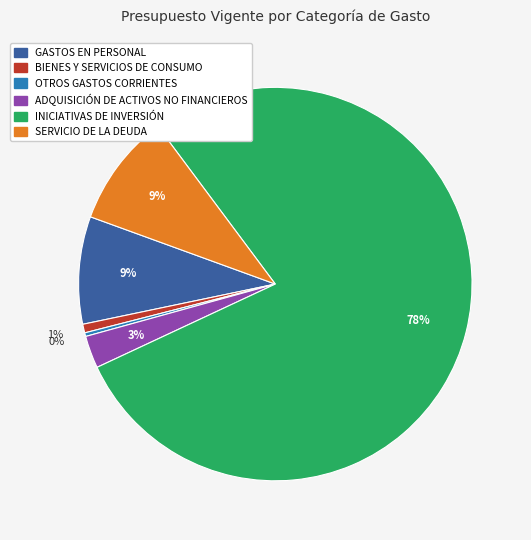

What is the largest slice in the pie chart?

INICIATIVAS DE INVERSIÓN